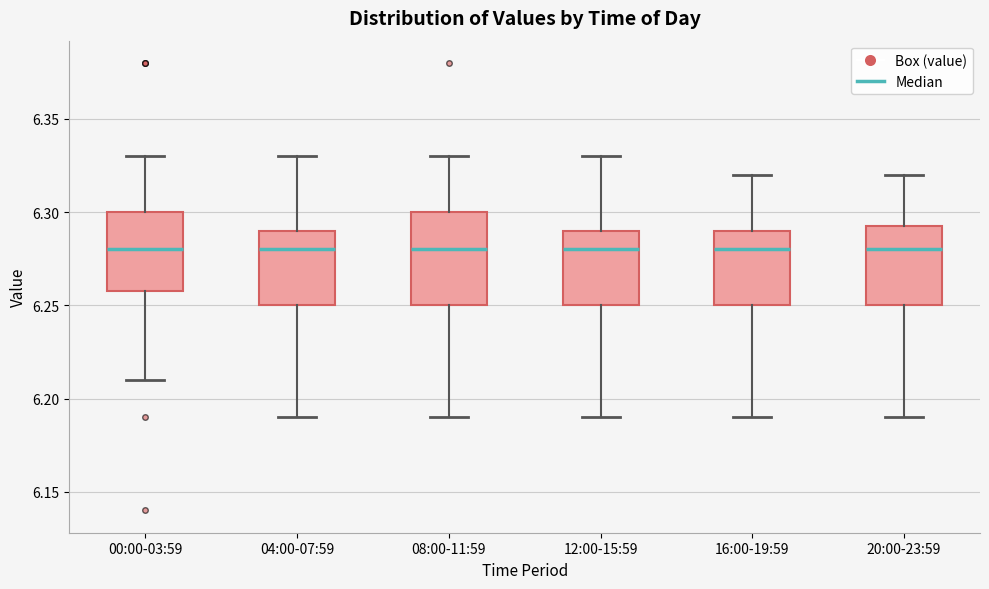

Where does the median line of the box for 04:00-07:59 sit on the y-axis? The values are not printed on the chart, so give them approximately, as read against the axis.

6.280